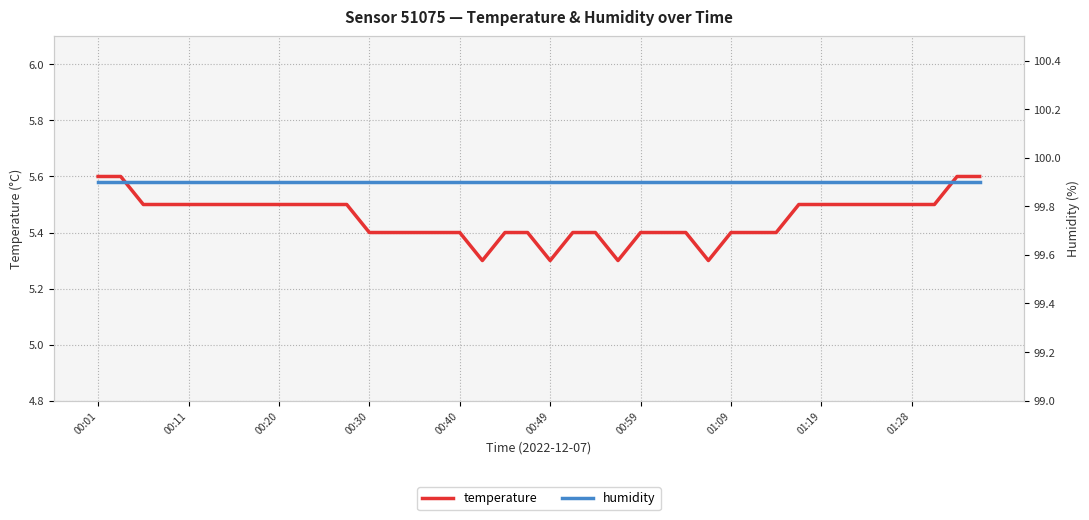

The value of humidity at 14 is 53.2. True or false?

False